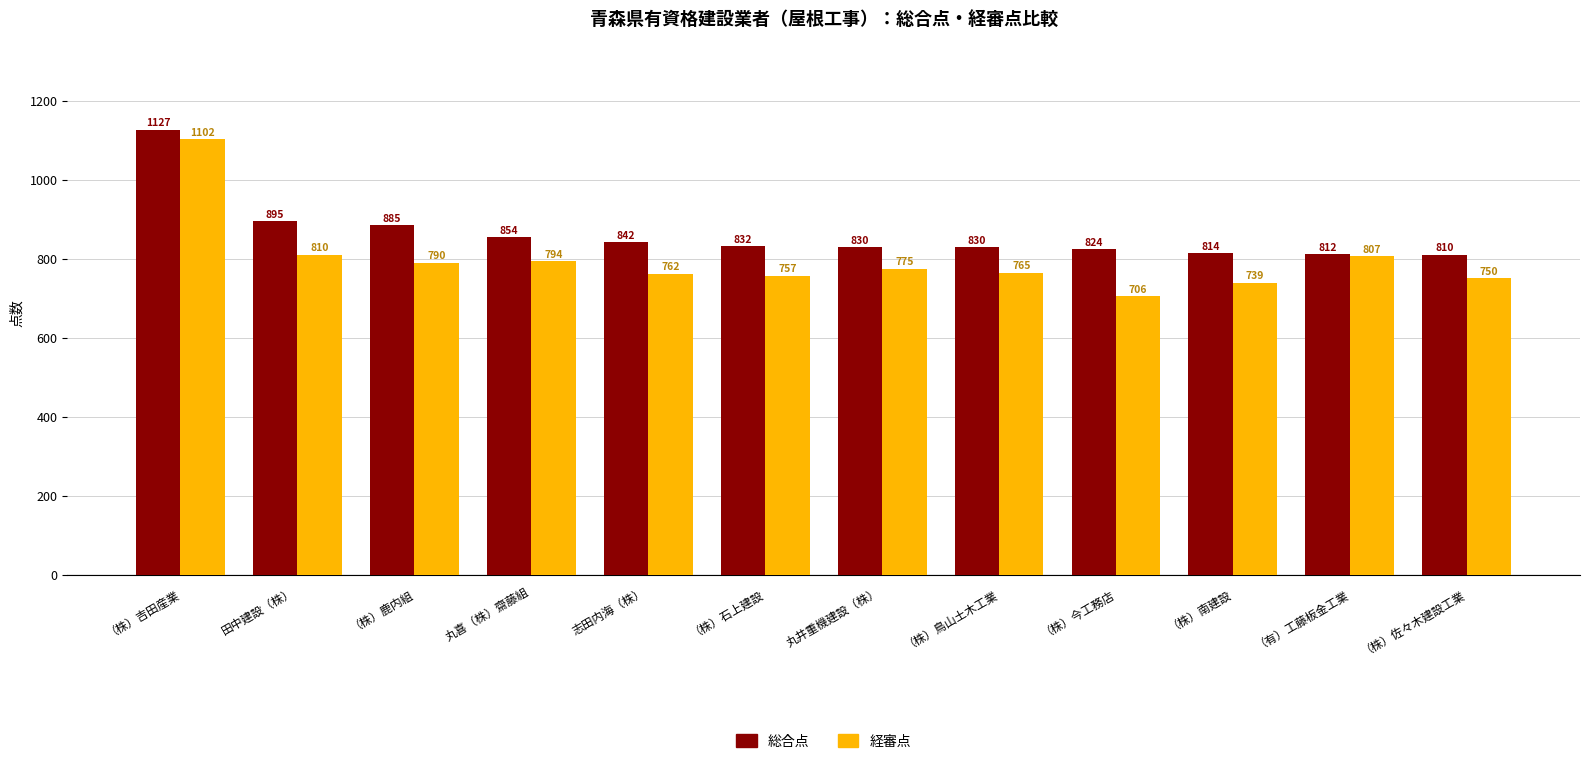

What is the approximate value of 総合点 at 丸井重機建設（株）, to the nearest 10?

830